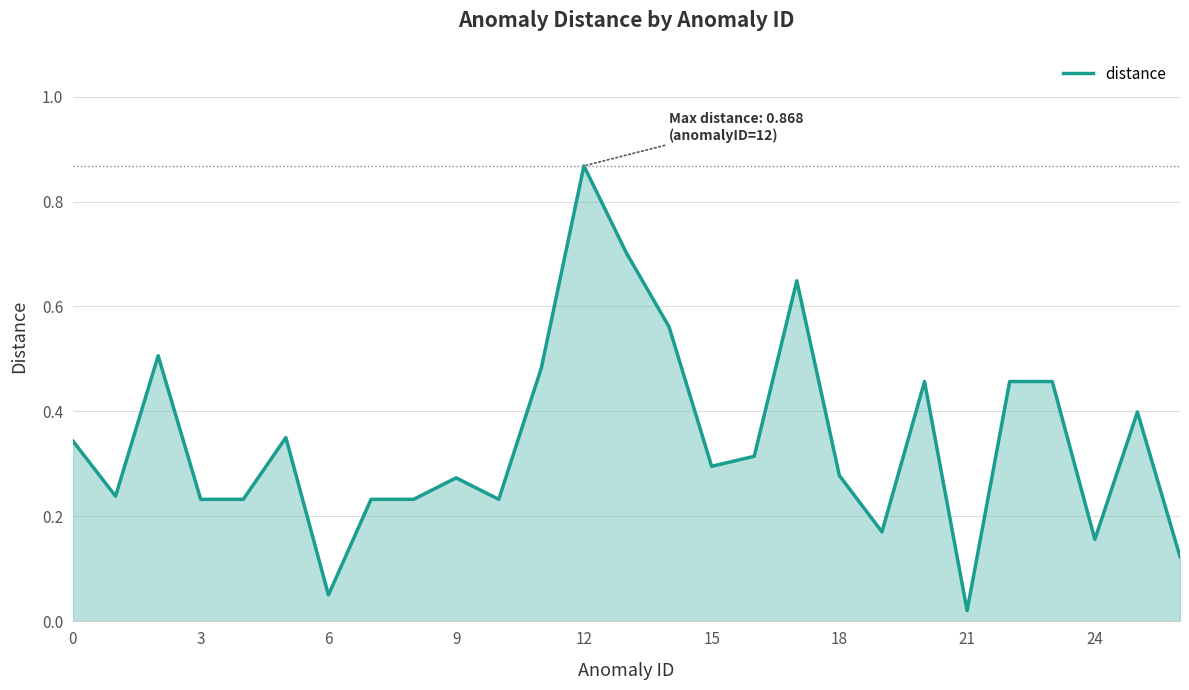

The value at 15 is 0.4. True or false?

False